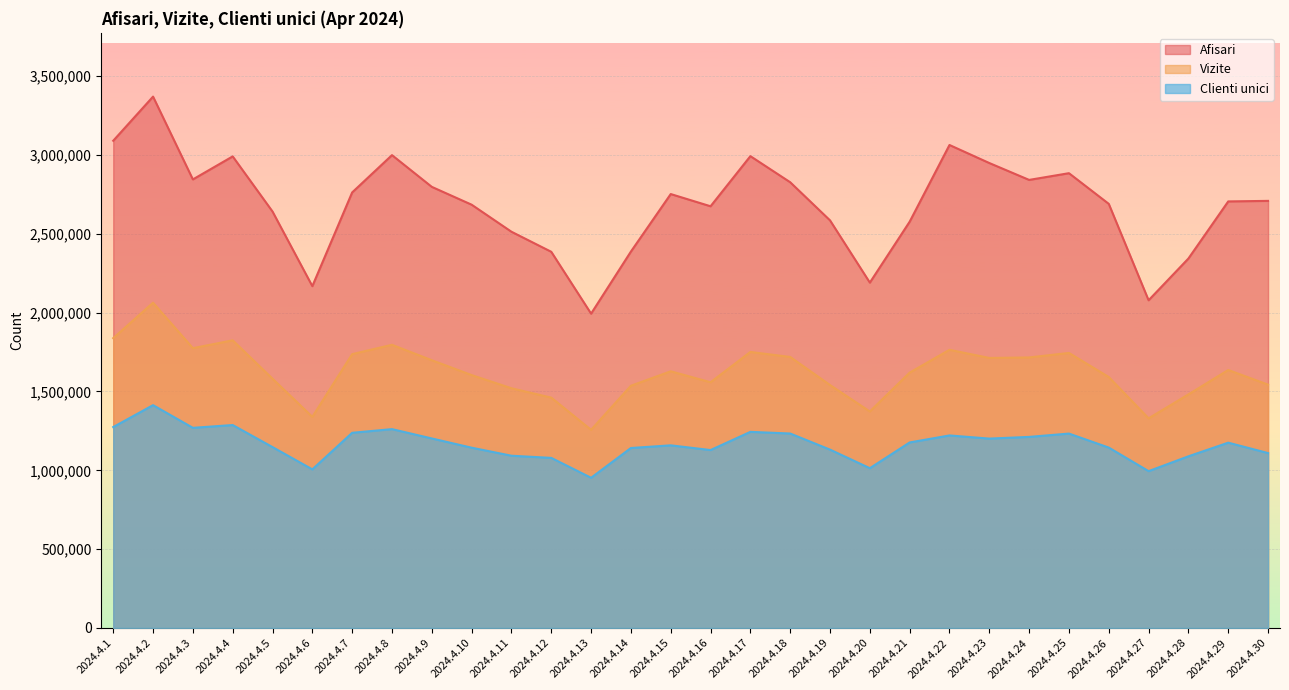

Reading right to left, extract all data points from this chart.

Afisari: 2024.4.30=2709281	2024.4.29=2705849	2024.4.28=2343643	2024.4.27=2078715	2024.4.26=2690324	2024.4.25=2884925	2024.4.24=2842306	2024.4.23=2949404	2024.4.22=3063842	2024.4.21=2577251	2024.4.20=2190759	2024.4.19=2585647	2024.4.18=2827503	2024.4.17=2993015	2024.4.16=2675070	2024.4.15=2752588	2024.4.14=2387786	2024.4.13=1993886	2024.4.12=2386245	2024.4.11=2513495	2024.4.10=2685129	2024.4.9=2798177	2024.4.8=2999522	2024.4.7=2762822	2024.4.6=2168277	2024.4.5=2641785	2024.4.4=2991442	2024.4.3=2845497	2024.4.2=3370747	2024.4.1=3090789
Vizite: 2024.4.30=1543582	2024.4.29=1636426	2024.4.28=1481563	2024.4.27=1329741	2024.4.26=1591858	2024.4.25=1744616	2024.4.24=1716022	2024.4.23=1712845	2024.4.22=1764535	2024.4.21=1619781	2024.4.20=1373206	2024.4.19=1540980	2024.4.18=1719194	2024.4.17=1750922	2024.4.16=1558646	2024.4.15=1628158	2024.4.14=1536522	2024.4.13=1256857	2024.4.12=1461168	2024.4.11=1520601	2024.4.10=1604120	2024.4.9=1698394	2024.4.8=1796319	2024.4.7=1737032	2024.4.6=1339131	2024.4.5=1581186	2024.4.4=1824630	2024.4.3=1775031	2024.4.2=2063399	2024.4.1=1838403
Clienti unici: 2024.4.30=1109314	2024.4.29=1175342	2024.4.28=1088819	2024.4.27=994682	2024.4.26=1144185	2024.4.25=1233024	2024.4.24=1211945	2024.4.23=1201215	2024.4.22=1221209	2024.4.21=1176762	2024.4.20=1013442	2024.4.19=1131260	2024.4.18=1233436	2024.4.17=1243949	2024.4.16=1128493	2024.4.15=1158442	2024.4.14=1141506	2024.4.13=952664	2024.4.12=1078811	2024.4.11=1092568	2024.4.10=1143506	2024.4.9=1202068	2024.4.8=1261284	2024.4.7=1237977	2024.4.6=1005967	2024.4.5=1147316	2024.4.4=1287226	2024.4.3=1269474	2024.4.2=1413378	2024.4.1=1274408